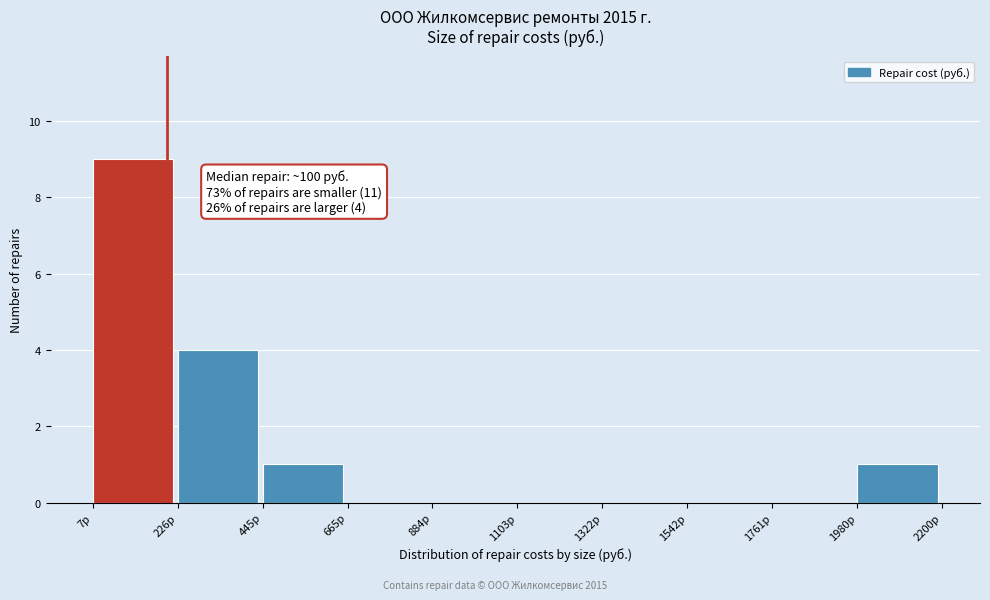

Over which range of the x-axis is the bar tallest?

0 to 250